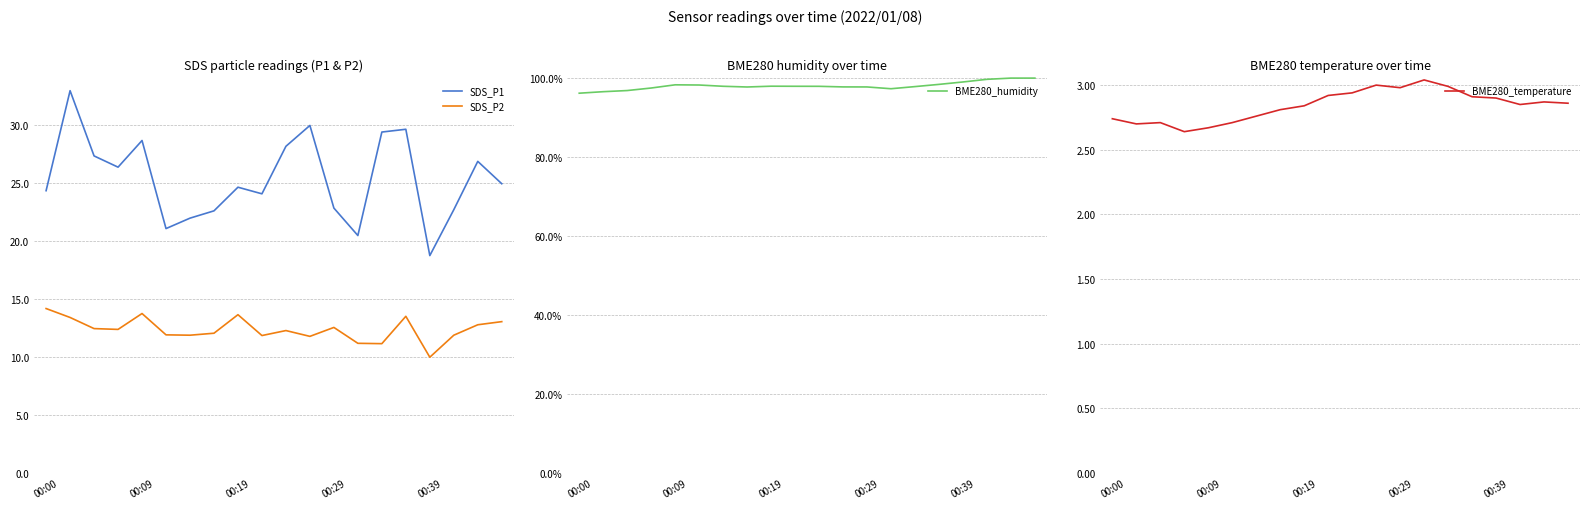

True or false: BME280_humidity and BME280_temperature cross at least once.

False